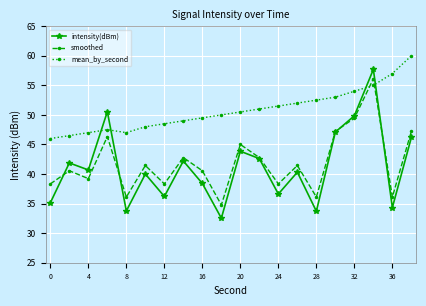

In intensity(dBm), how many points are lower than both neighbors (excluding endpoints)?

7